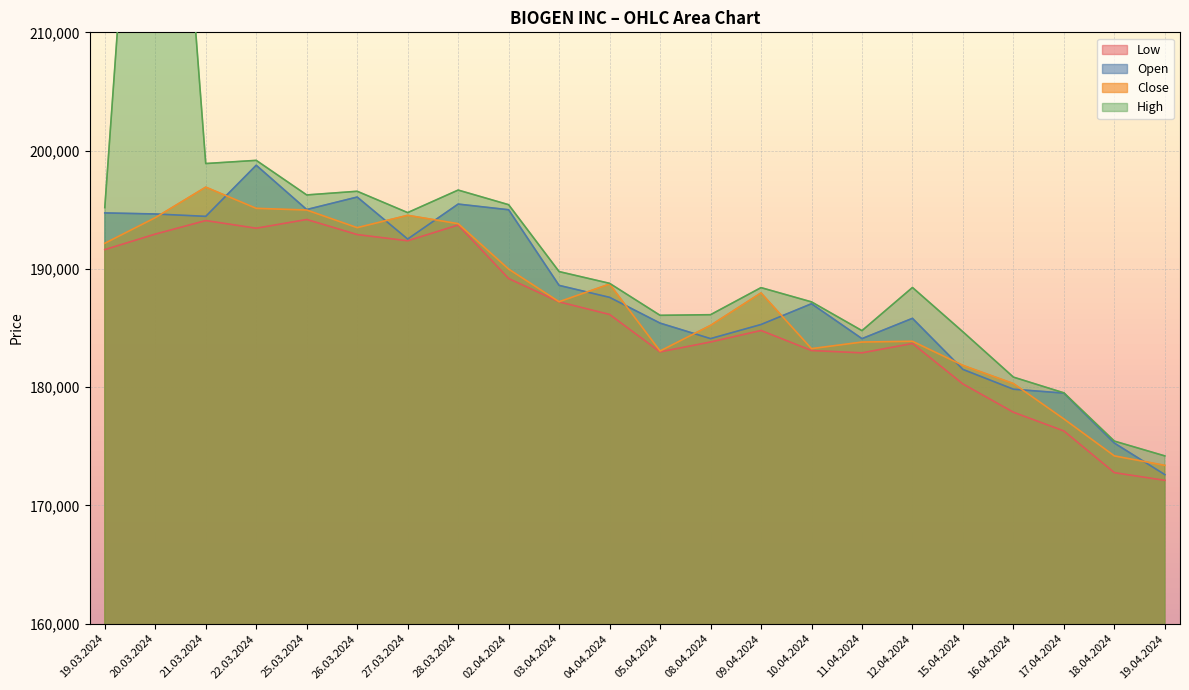

How many lines are shown in the chart?

4